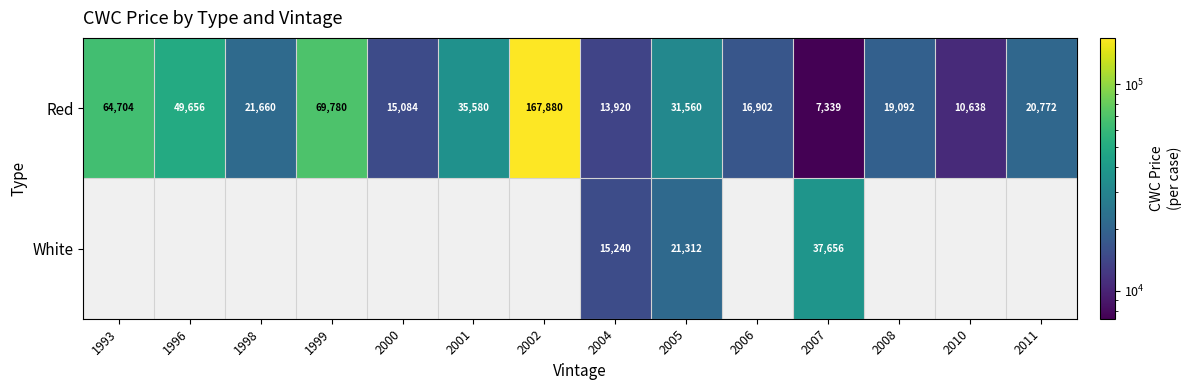

List the labels in order of Red value, smallest first.

2007, 2010, 2004, 2000, 2006, 2008, 2011, 1998, 2005, 2001, 1996, 1993, 1999, 2002